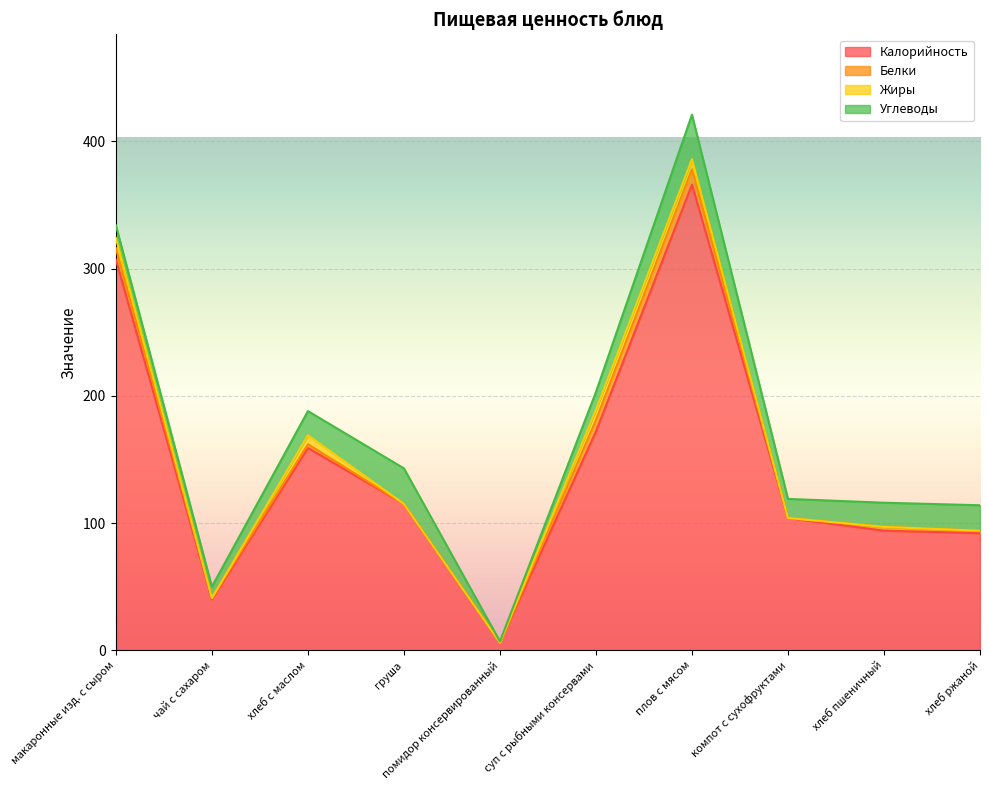

Which series has the widest spread of values?

Калорийность